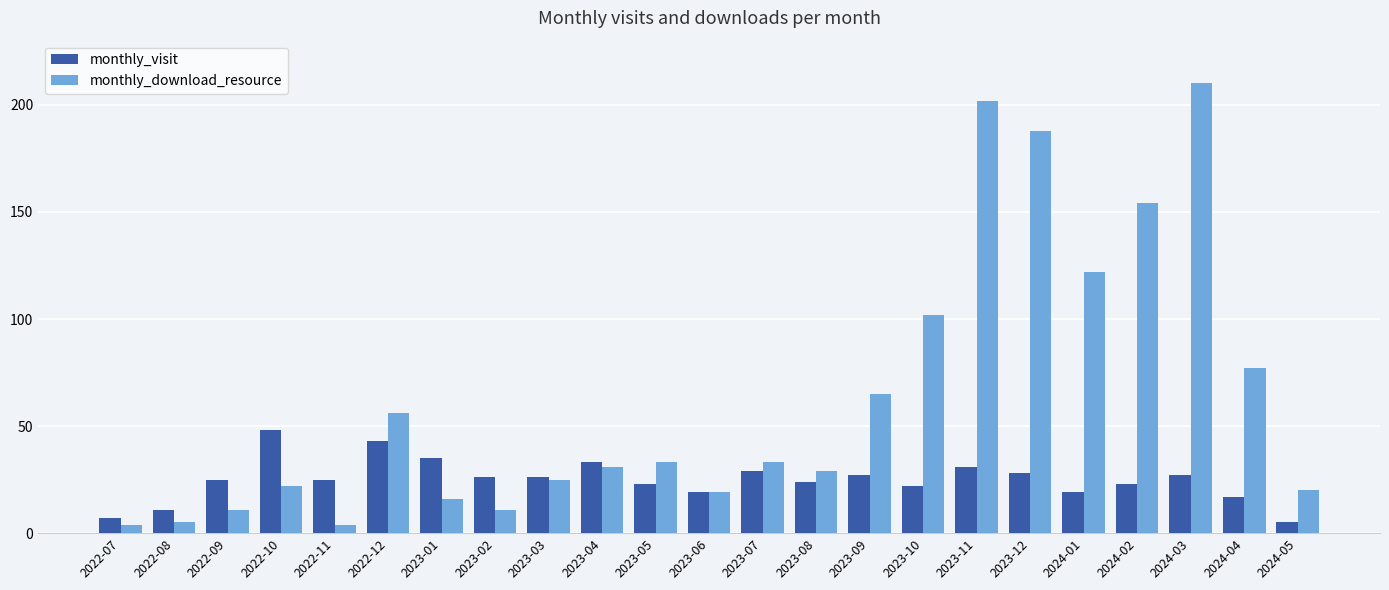

What is the spread (max minus min) of values at 2024-05?

15